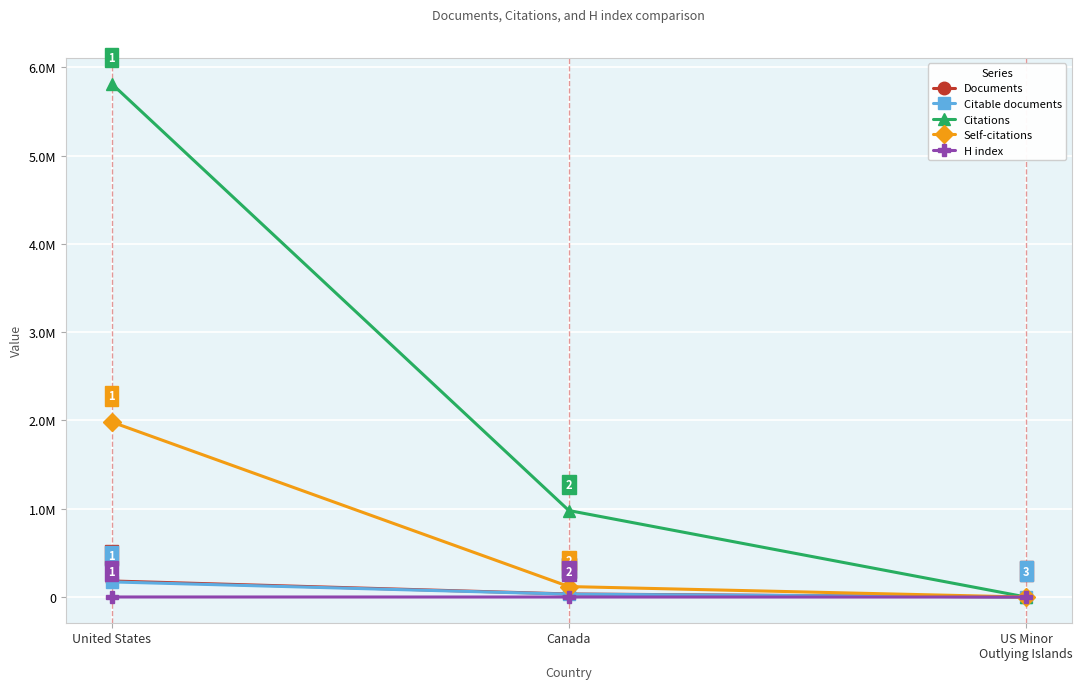

At which label does Self-citations reach its minimum?

US Minor
Outlying Islands